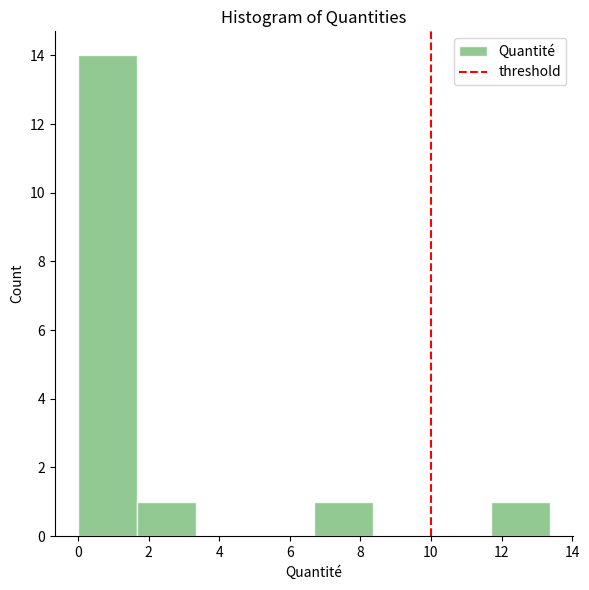

How tall is the bar that spans 6.6 to 8.4 on the x-axis? Neither the bar edges nor the heights are printed on the chart, so give them approximately, as read against the axes.

1